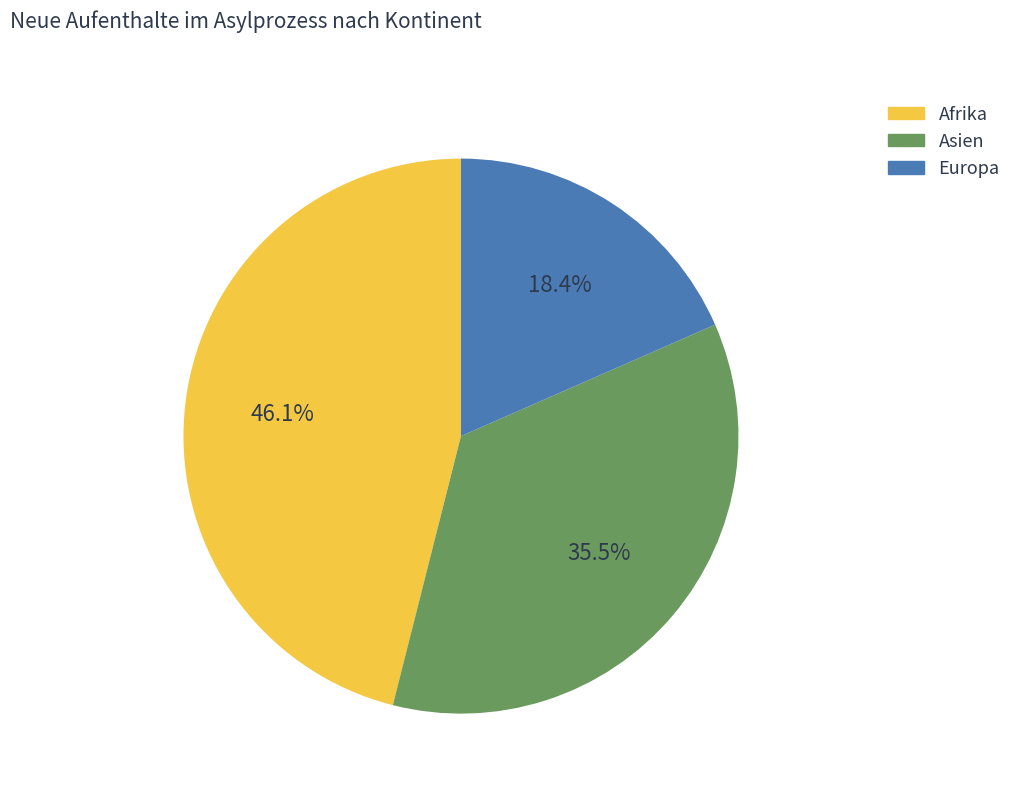

Is there a majority slice in this chart?

No